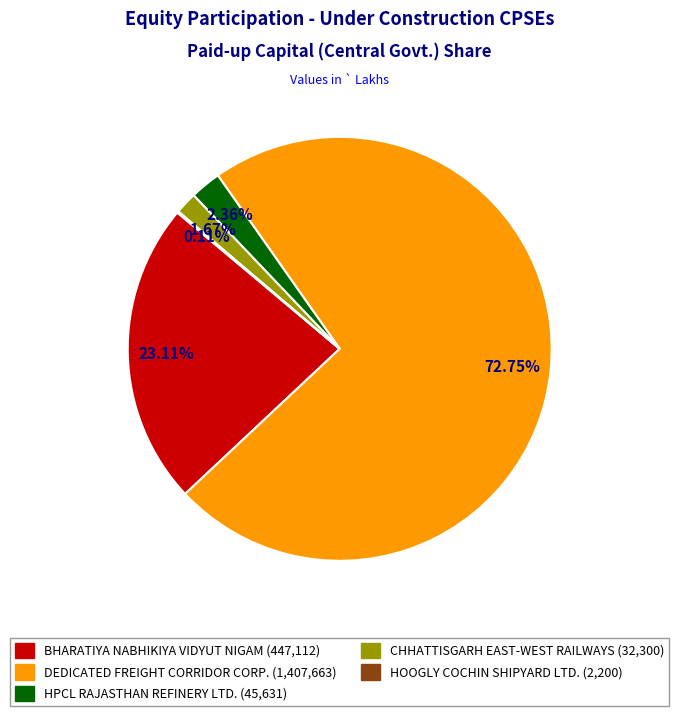

Does any single category account for the majority?

Yes